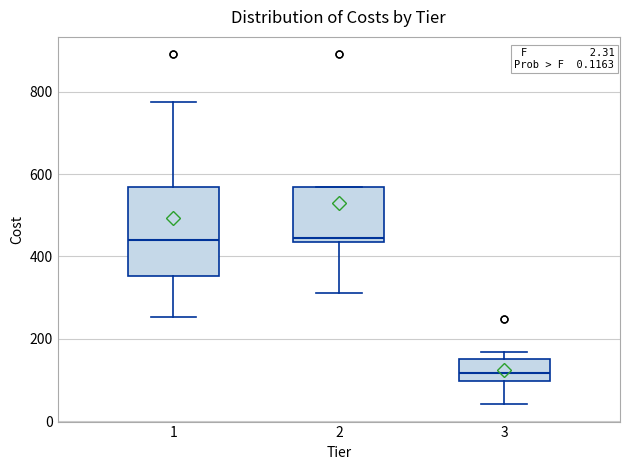

Which box's median line is the lowest?

3